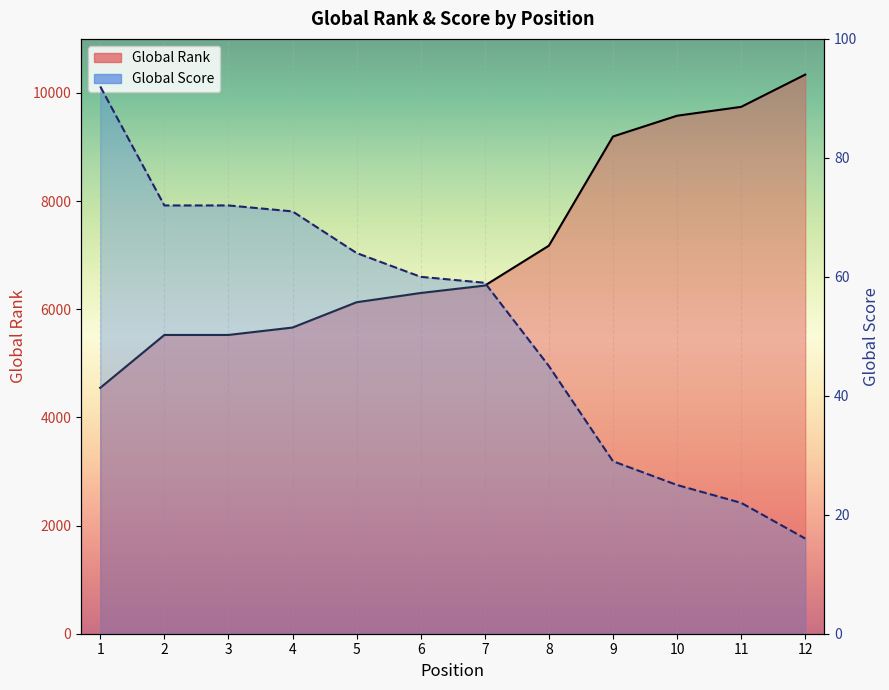

What is the smallest value displayed?

16